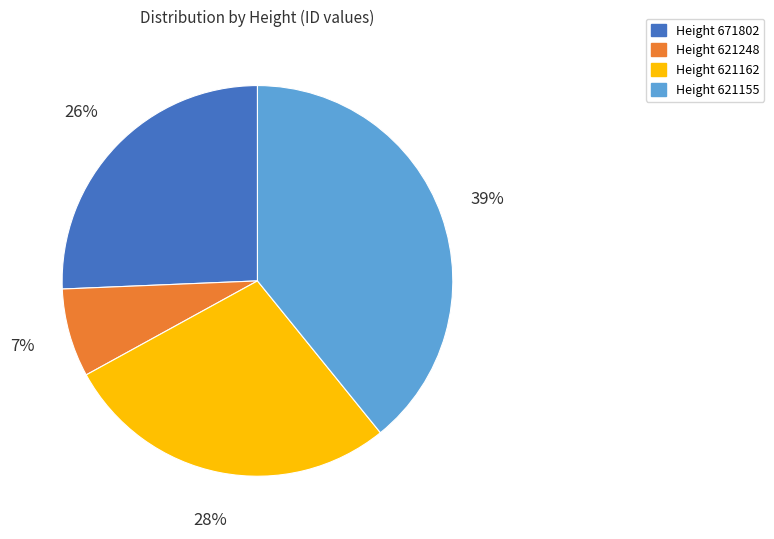

Between Height 621155 and Height 621248, which is larger?

Height 621155